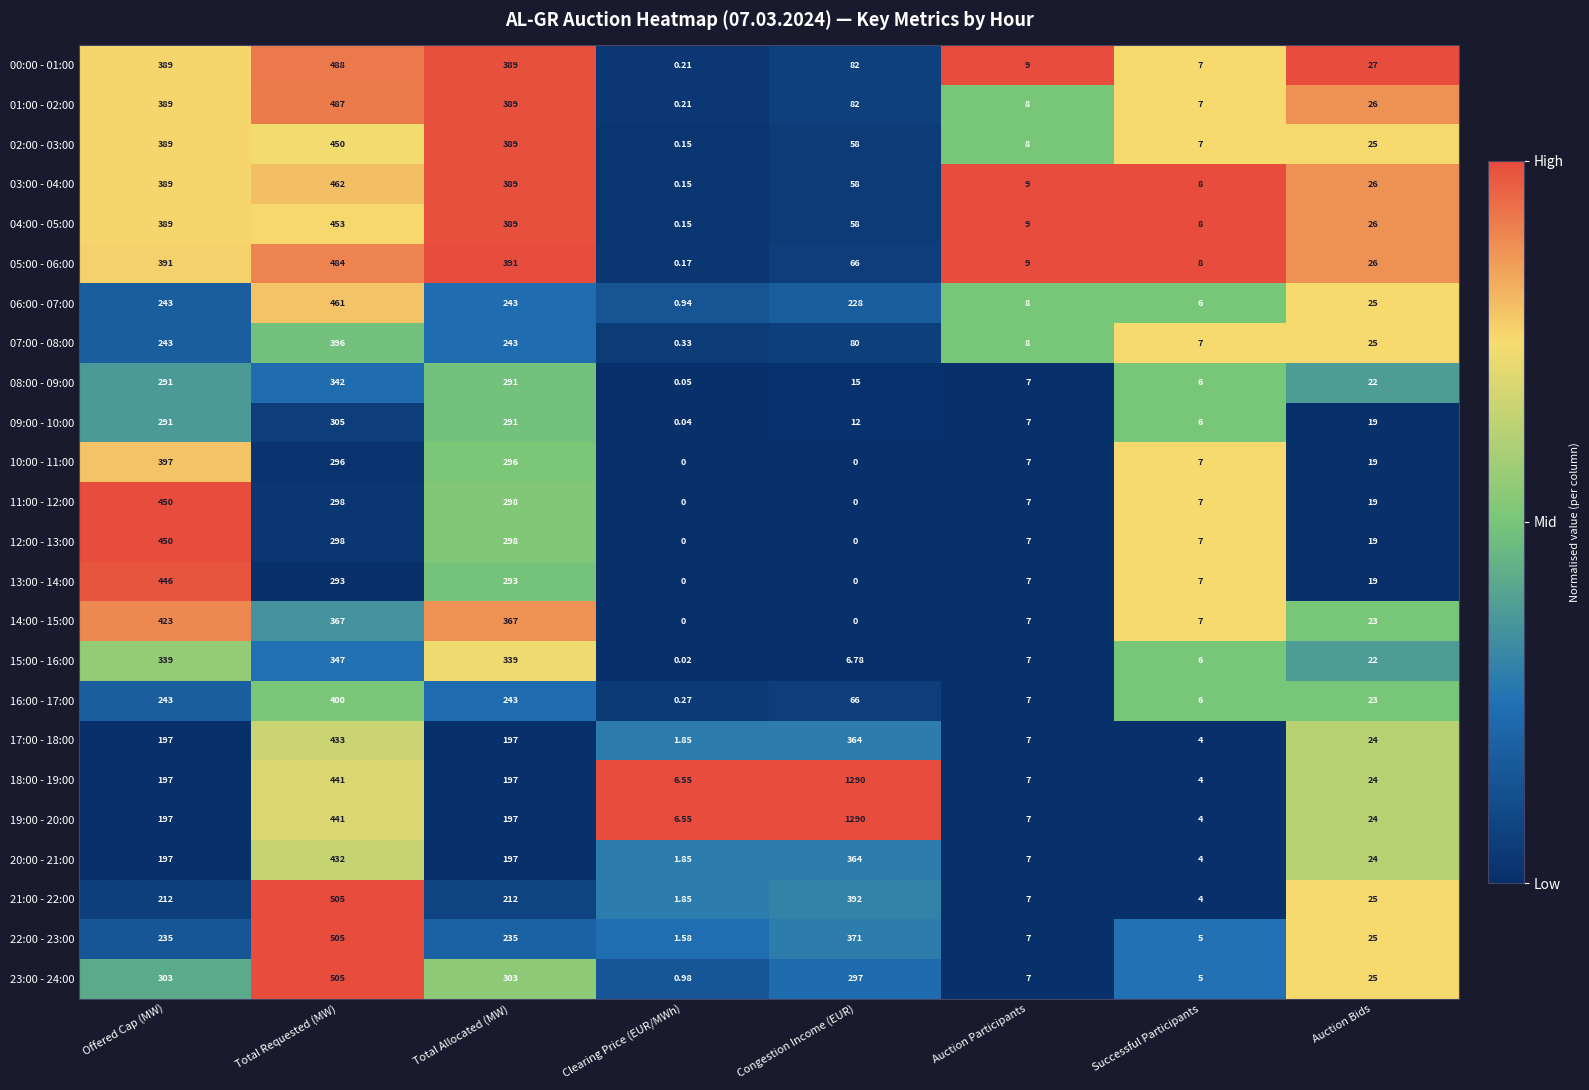

Which category has the highest value across all series?

Congestion Income (EUR)